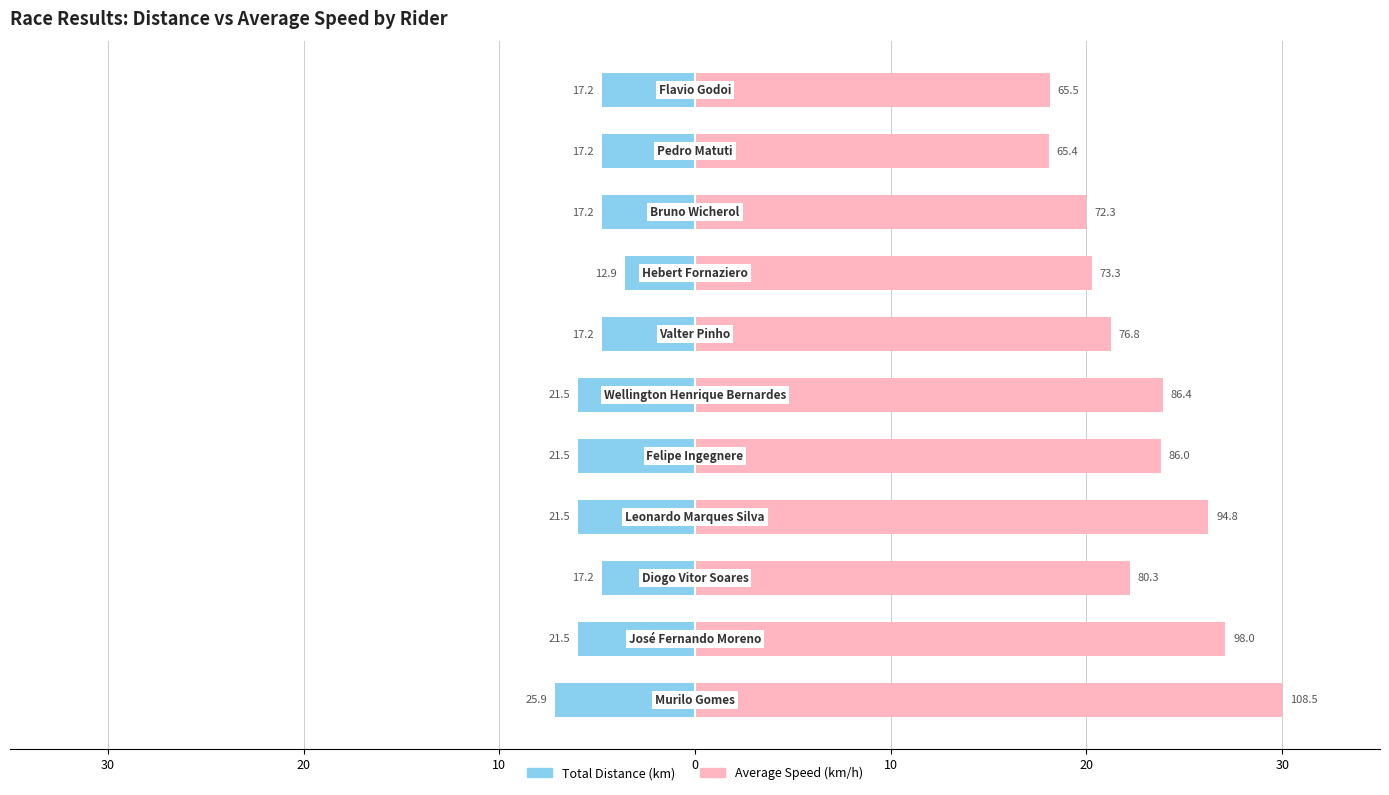

What is the difference between the maximum and minimum values in the Total Distance series?

3.6